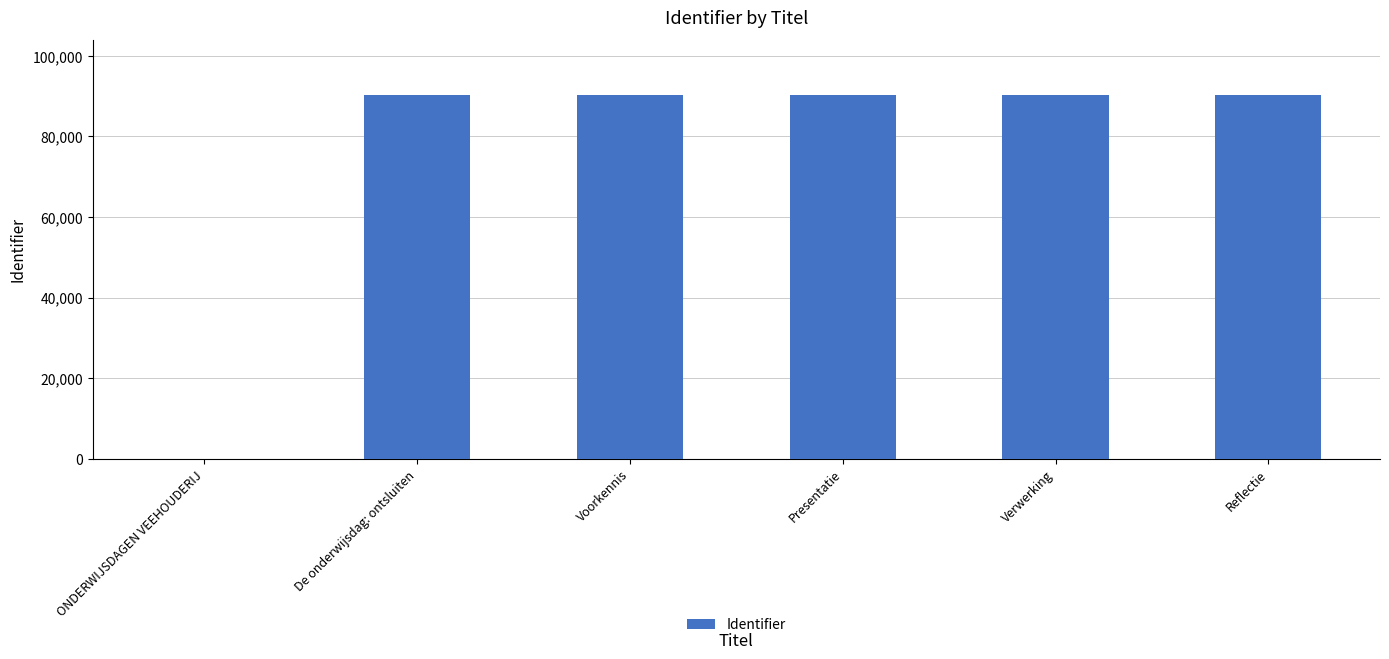

Read the value at De onderwijsdag: ontsluiten.

90346